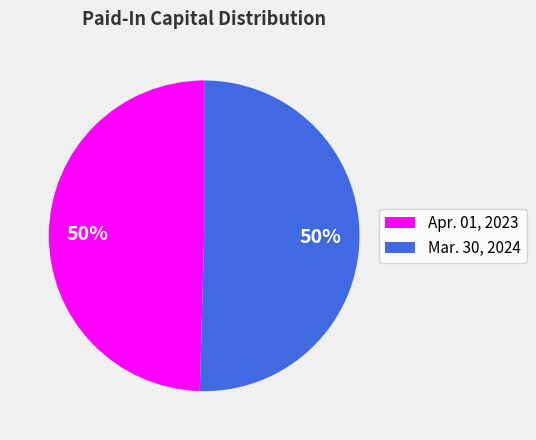

Approximately how many times larger is the value at Mar. 30, 2024 compared to Apr. 01, 2023?

1.0